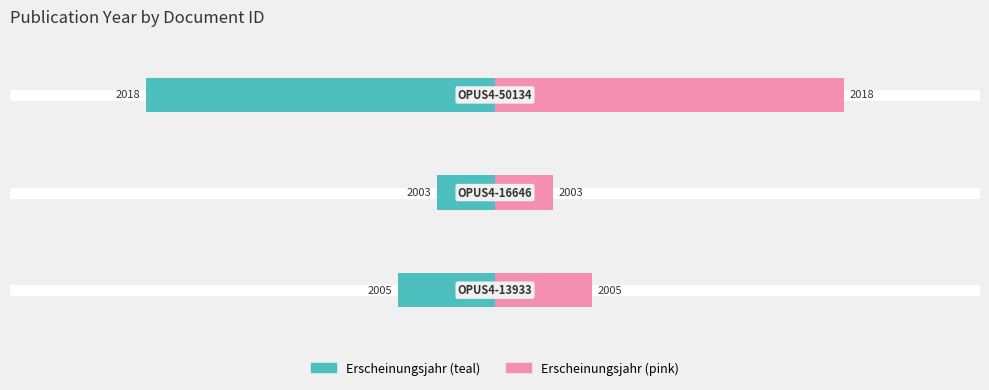

What is the difference between the maximum and minimum values in the Erscheinungsjahr (left) series?

15